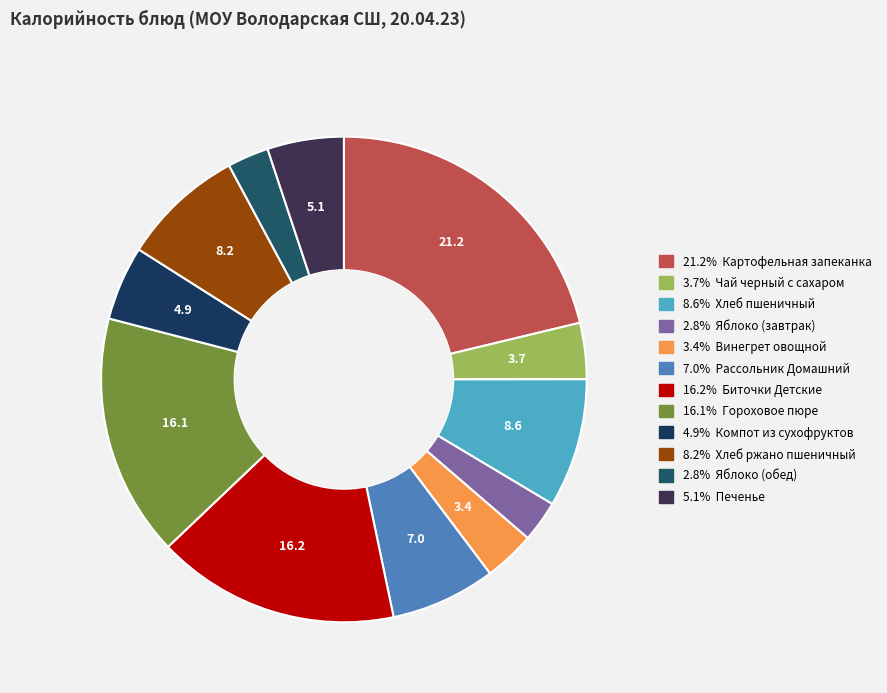

How many segments does this pie chart have?

12